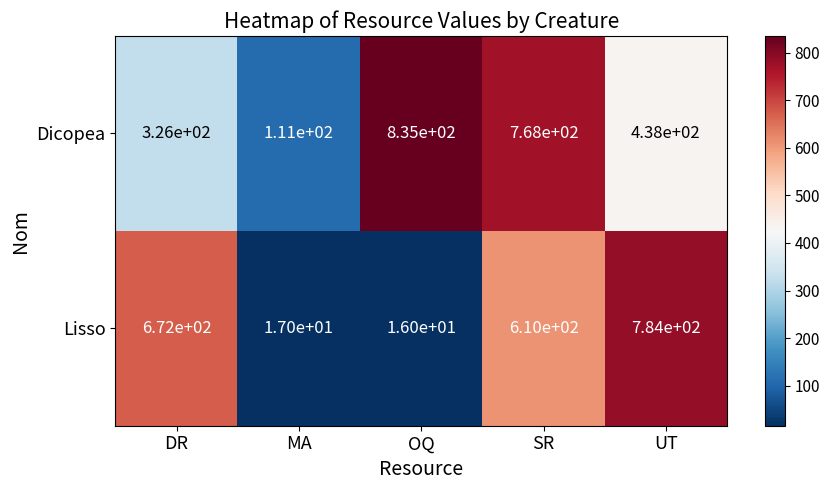

What is the spread (max minus min) of values at UT?

346